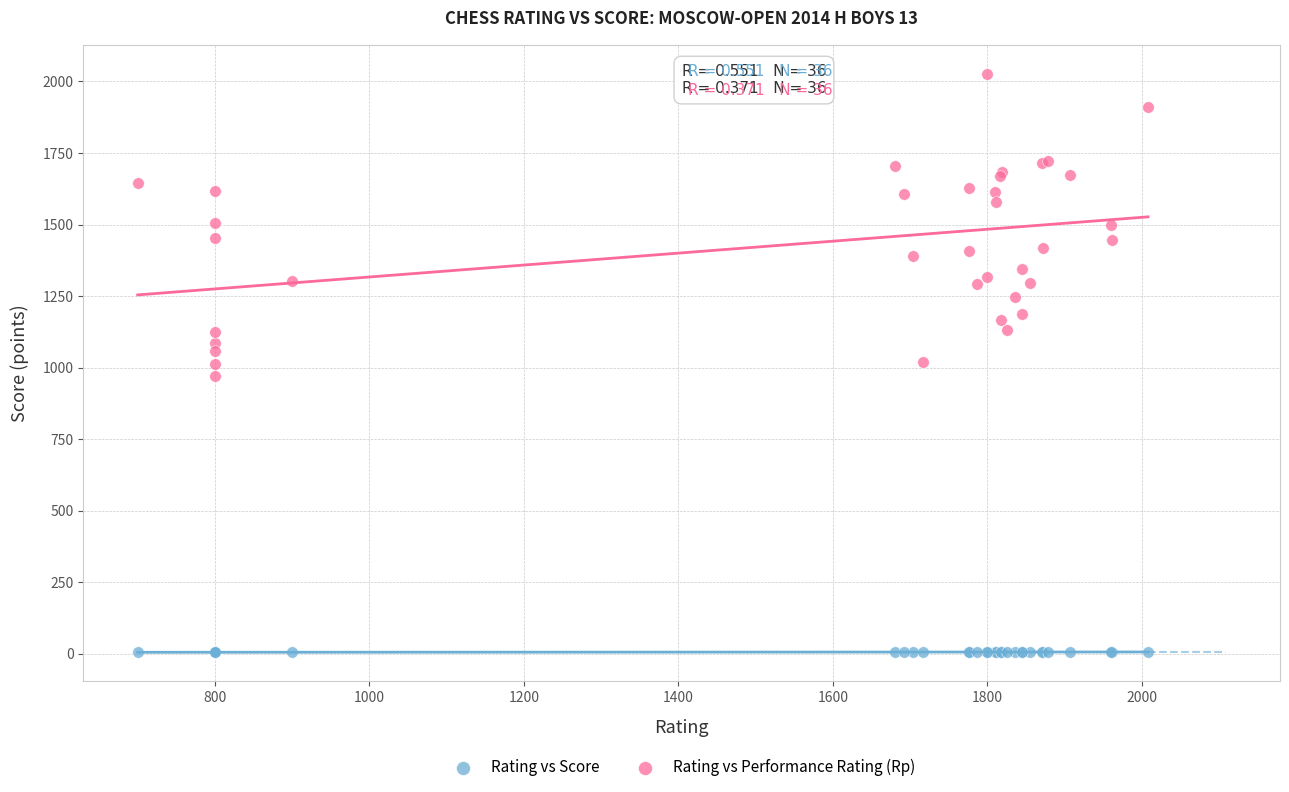

Which series contains the highest Y value?

Rating vs Performance Rating (Rp)